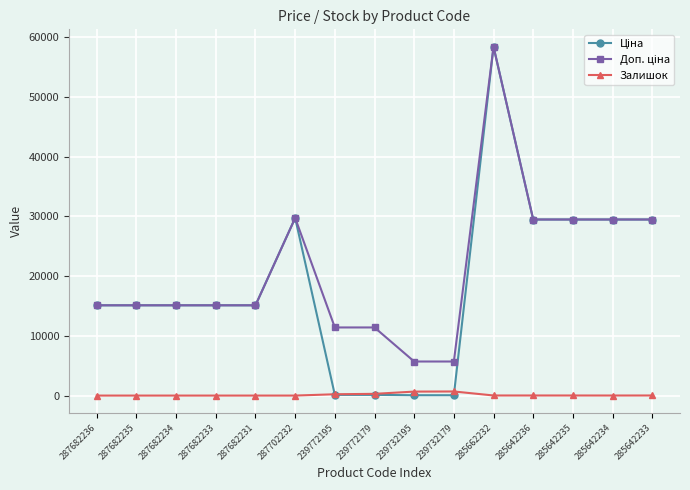

What is the spread (max minus min) of values at 287682231?

15120.0